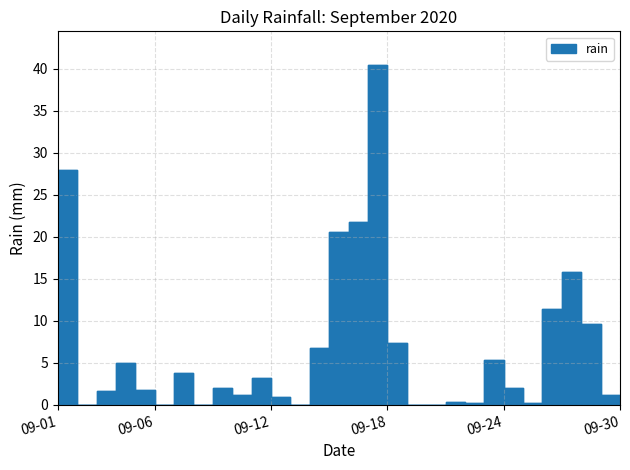

At which category does the data reach its first local valley?

2020-09-03